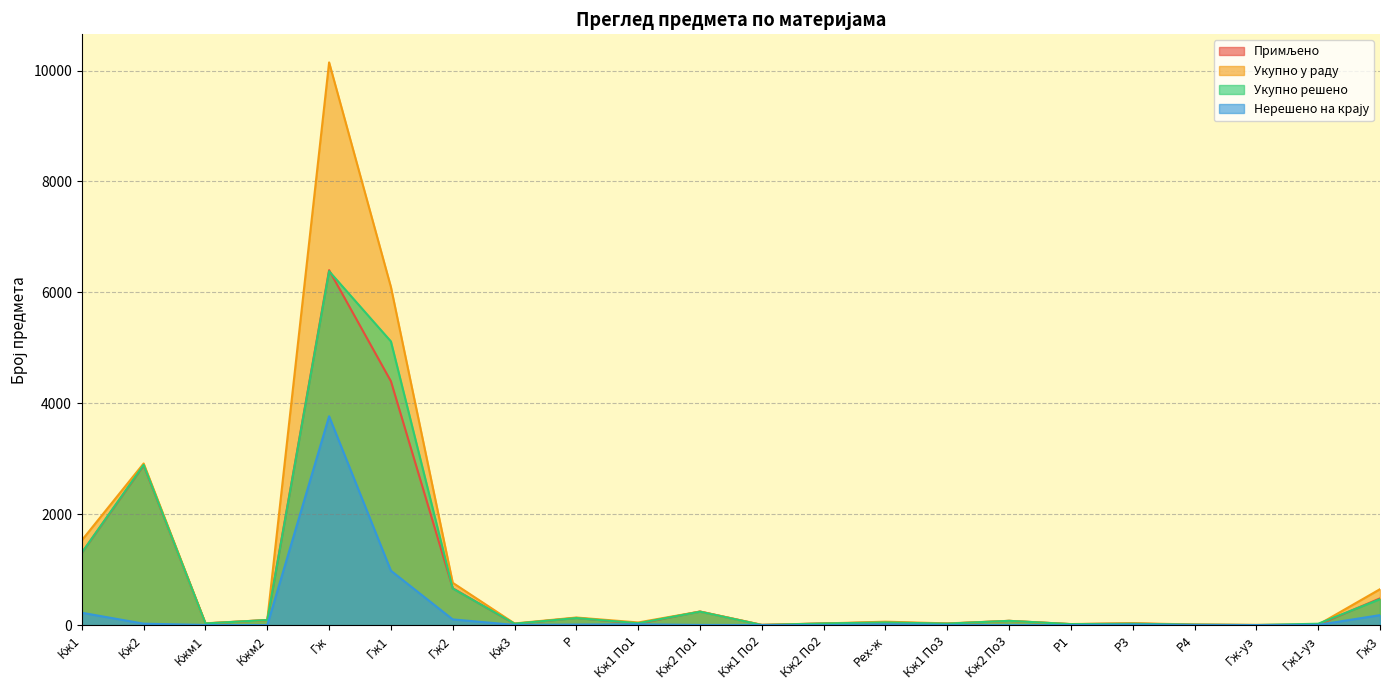

Between which two adjacent categories do Примљено and Укупно решено first intersect?

Гж and Гж1